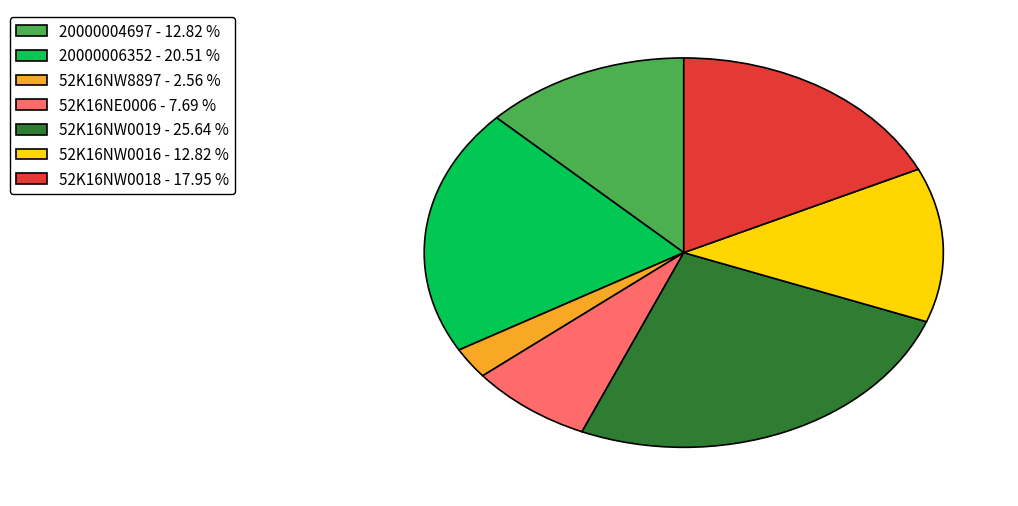

Between 52K16NW8897 - 2.56 % and 20000004697 - 12.82 %, which is larger?

20000004697 - 12.82 %